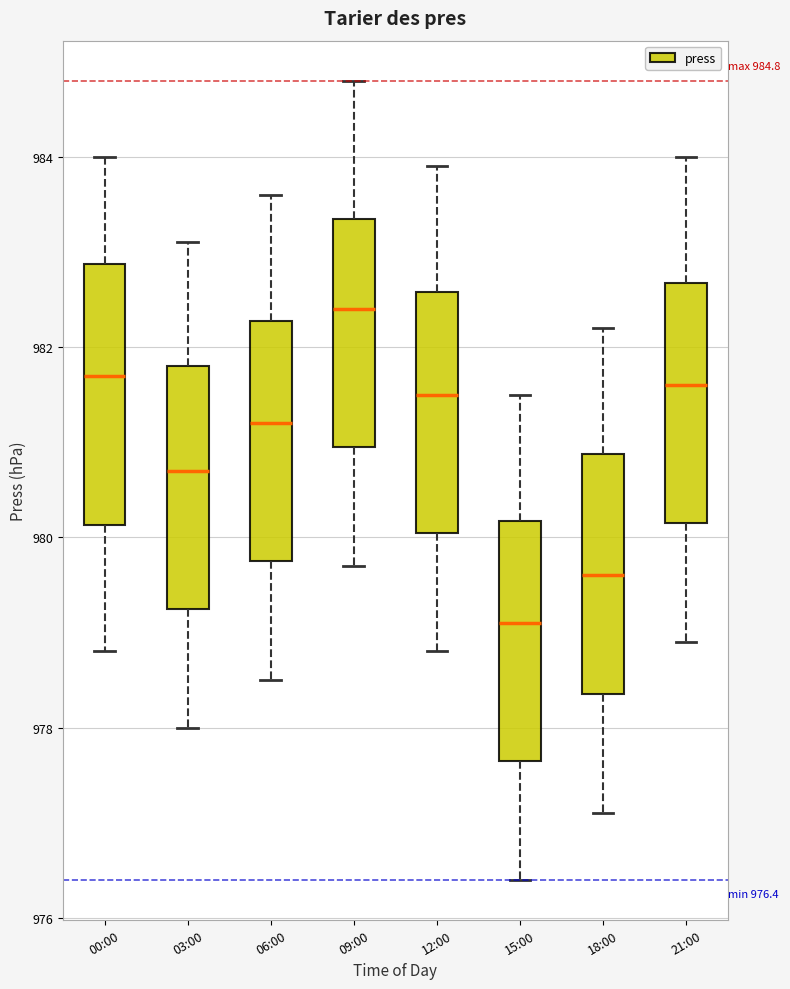

Which box has the highest median line?

09:00